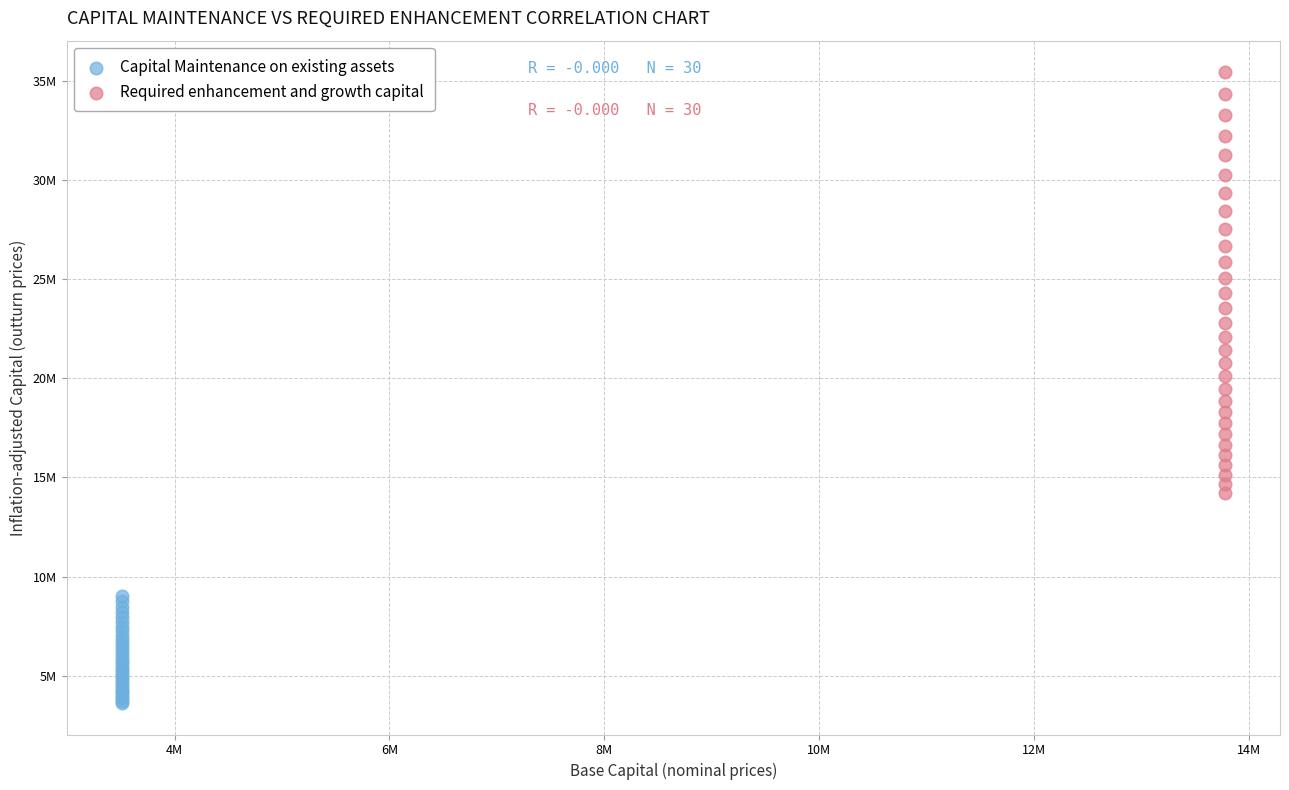

Which series has the widest spread of Y values?

Required enhancement and growth capital